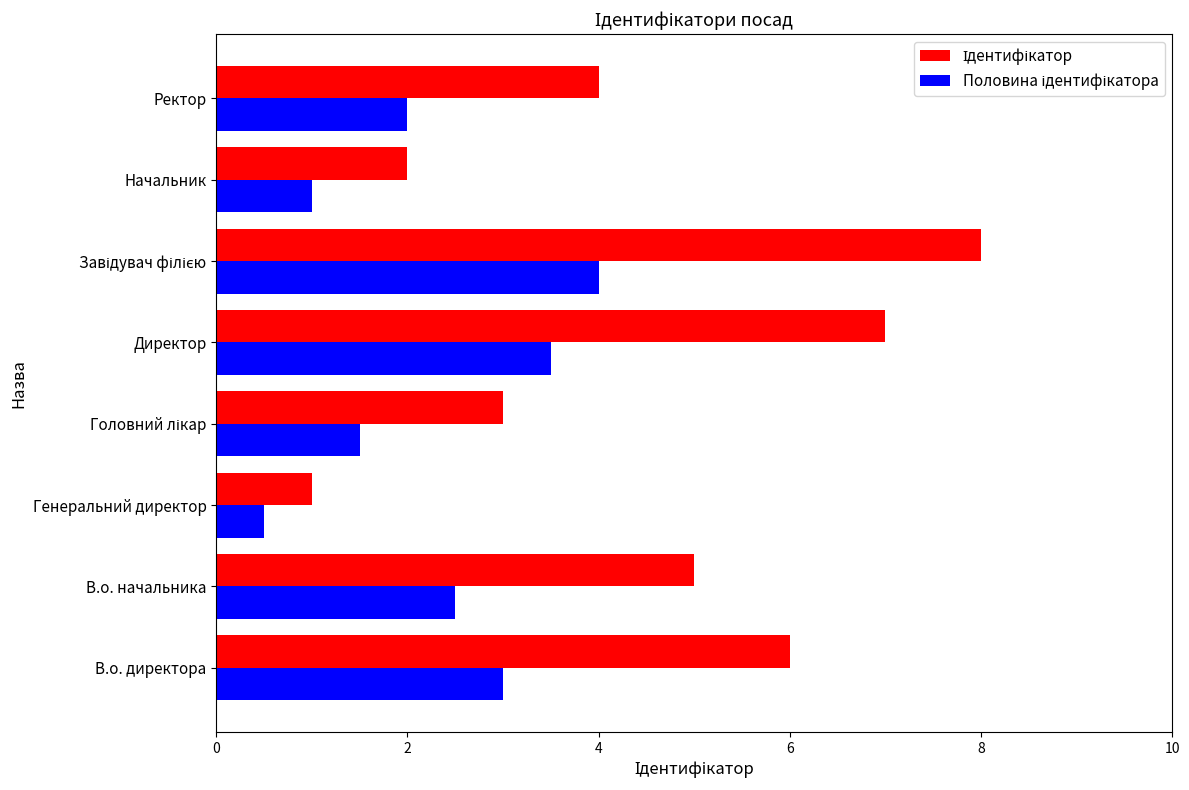

At how many categories does at least one series exceed 0?

8